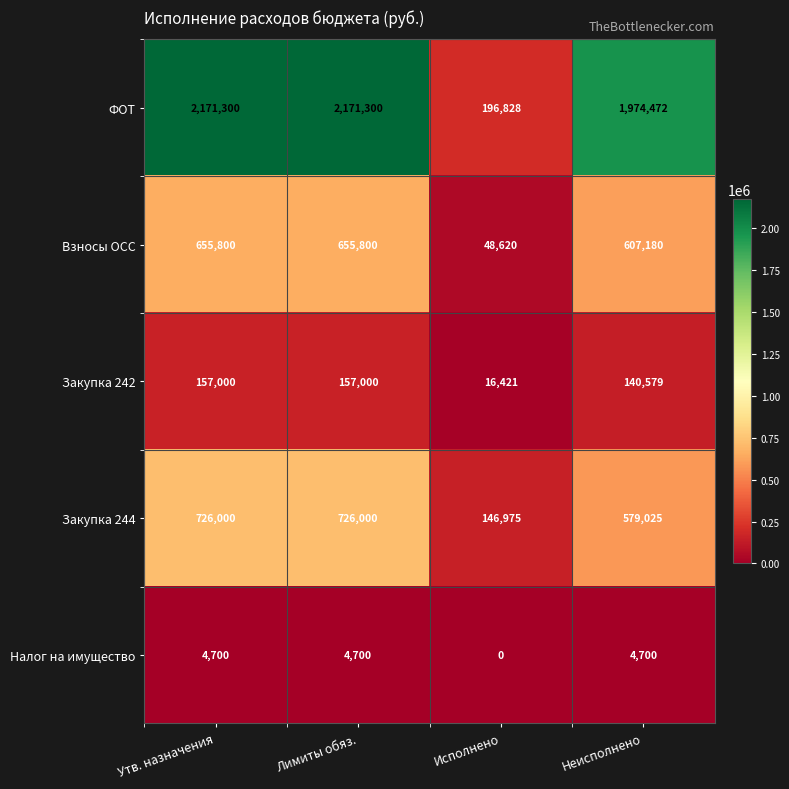

How many data points does each series have?

4